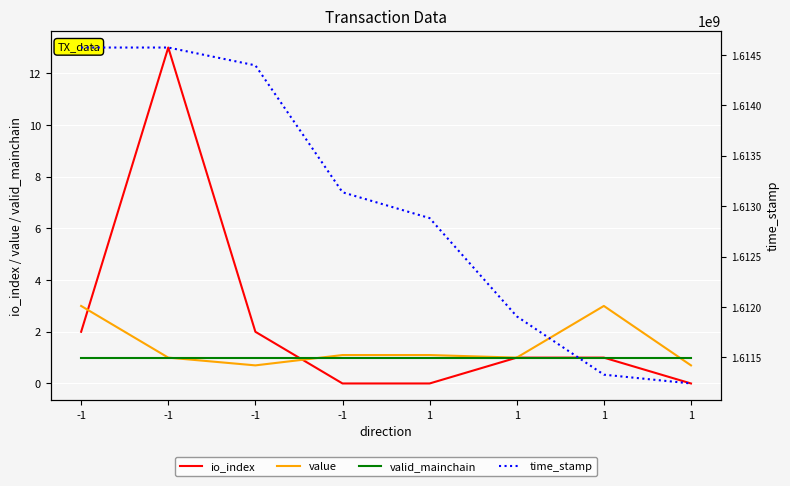

Where is valid_mainchain nearest to the value 1?

-1